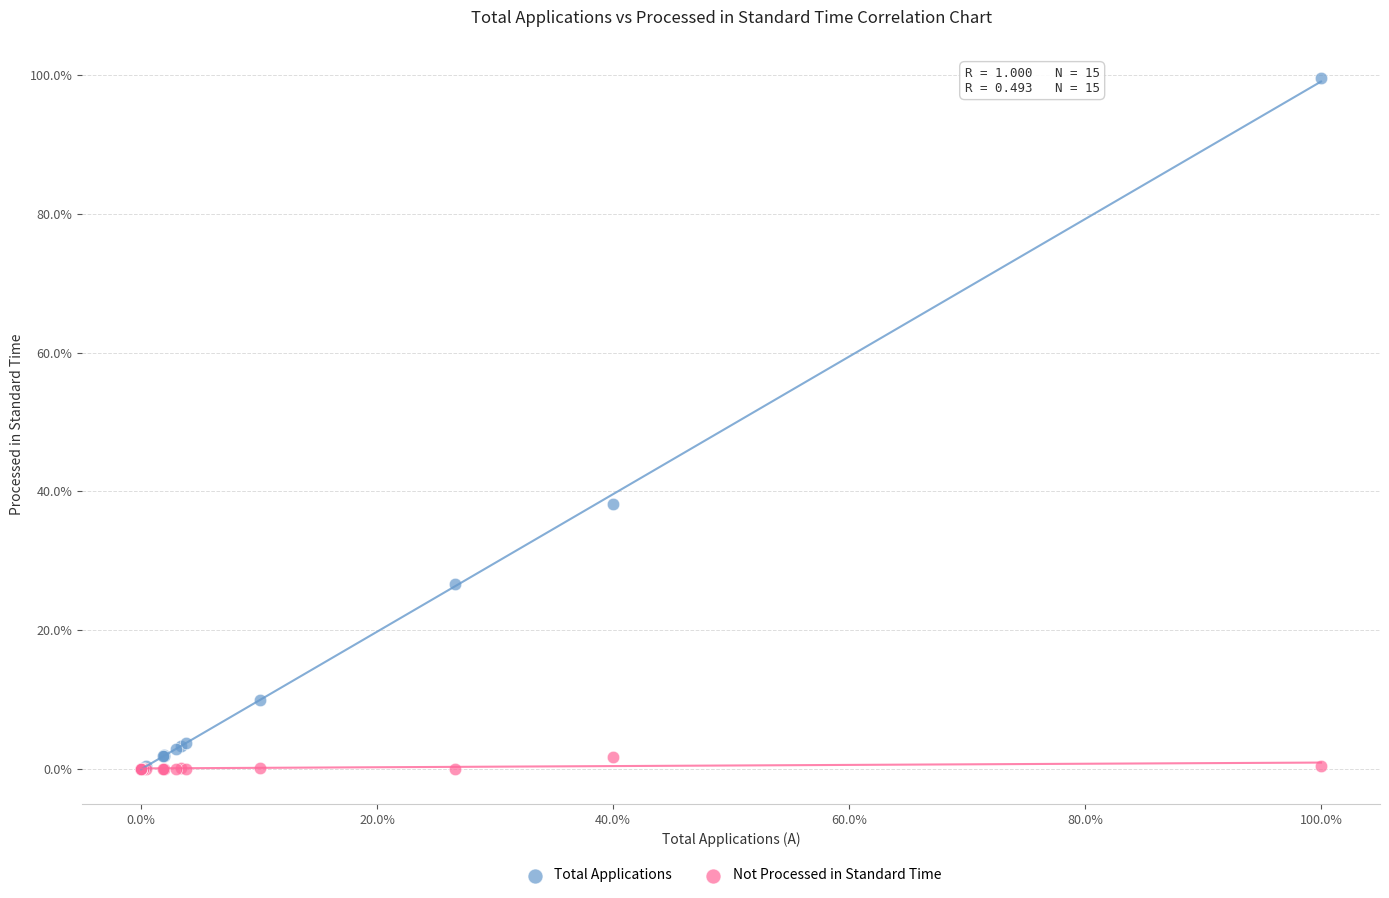

Which series has the widest spread of Y values?

Total Applications